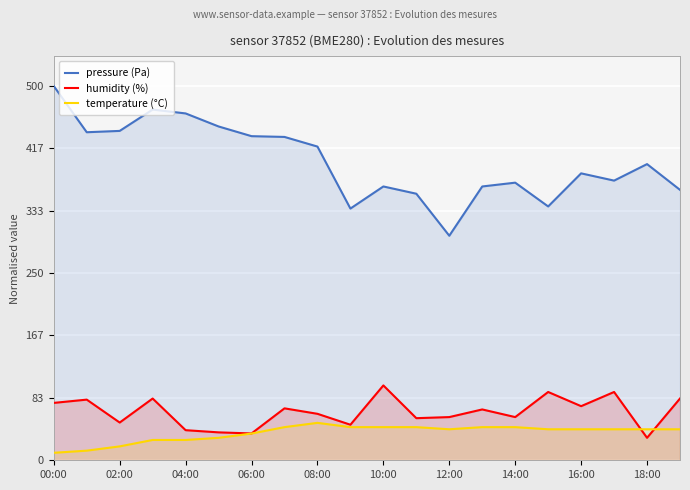

Which label corresponds to the largest value in the chart?

00:00